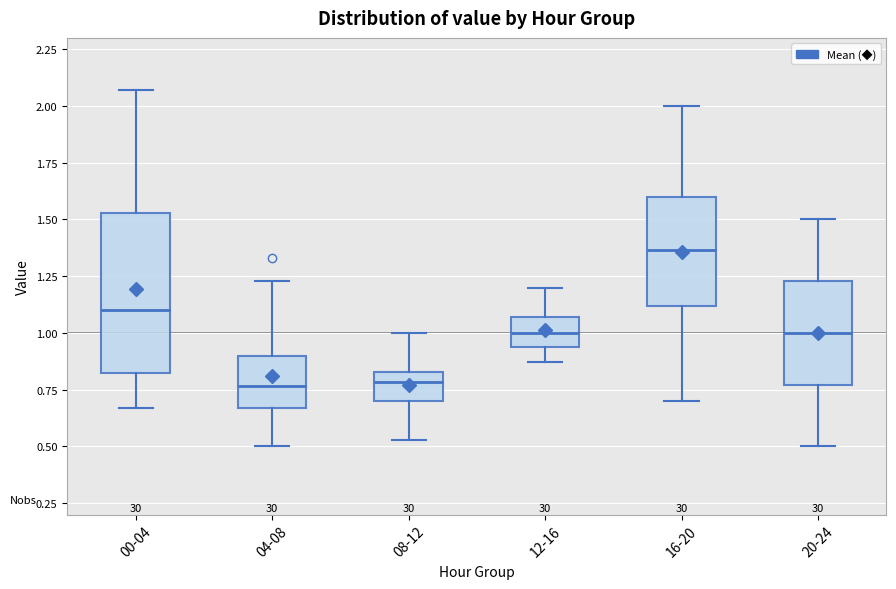

Reading left to right, read every box against the y-axis: the position of its median line, the range the box covers, and the ends of its whiskers. The values are not printed on the chart, so give them approximately, as read against the axis.

00-04: median 1.10, box 0.85 to 1.55, whiskers 0.65 to 2.05
04-08: median 0.75, box 0.65 to 0.90, whiskers 0.50 to 1.25
08-12: median 0.80, box 0.70 to 0.85, whiskers 0.55 to 1.00
12-16: median 1.00, box 0.95 to 1.05, whiskers 0.85 to 1.20
16-20: median 1.35, box 1.10 to 1.60, whiskers 0.70 to 2.00
20-24: median 1.00, box 0.75 to 1.25, whiskers 0.50 to 1.50